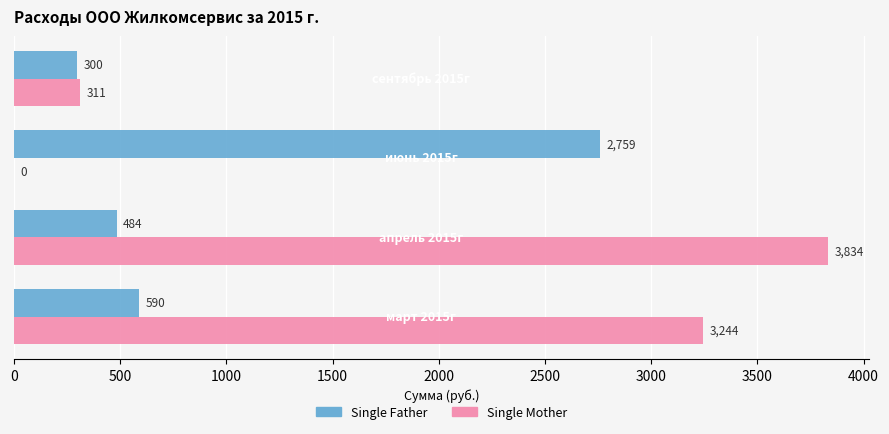

What is the maximum value for Single Mother?

3833.6